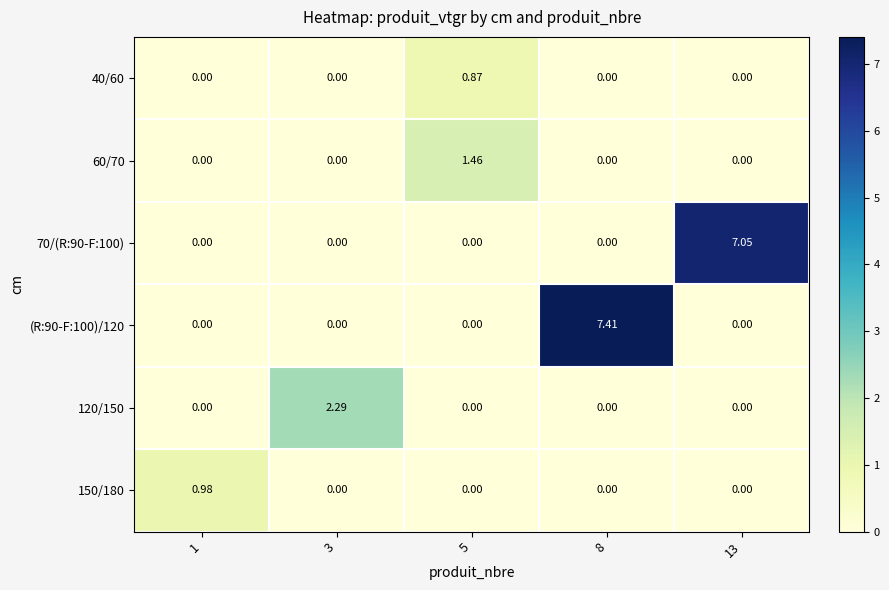

Reading left to right, what are all the values shown in this chart?

40/60: 1=0.0	3=0.0	5=0.9	8=0.0	13=0.0
60/70: 1=0.0	3=0.0	5=1.5	8=0.0	13=0.0
70/(R:90-F:100): 1=0.0	3=0.0	5=0.0	8=0.0	13=7.0
(R:90-F:100)/120: 1=0.0	3=0.0	5=0.0	8=7.4	13=0.0
120/150: 1=0.0	3=2.3	5=0.0	8=0.0	13=0.0
150/180: 1=1.0	3=0.0	5=0.0	8=0.0	13=0.0